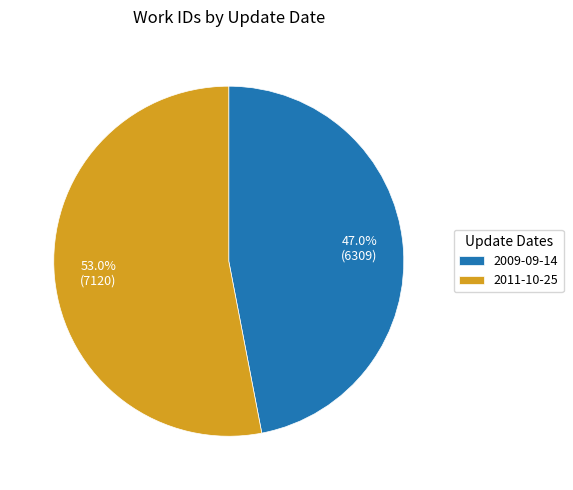

Is there a majority slice in this chart?

Yes